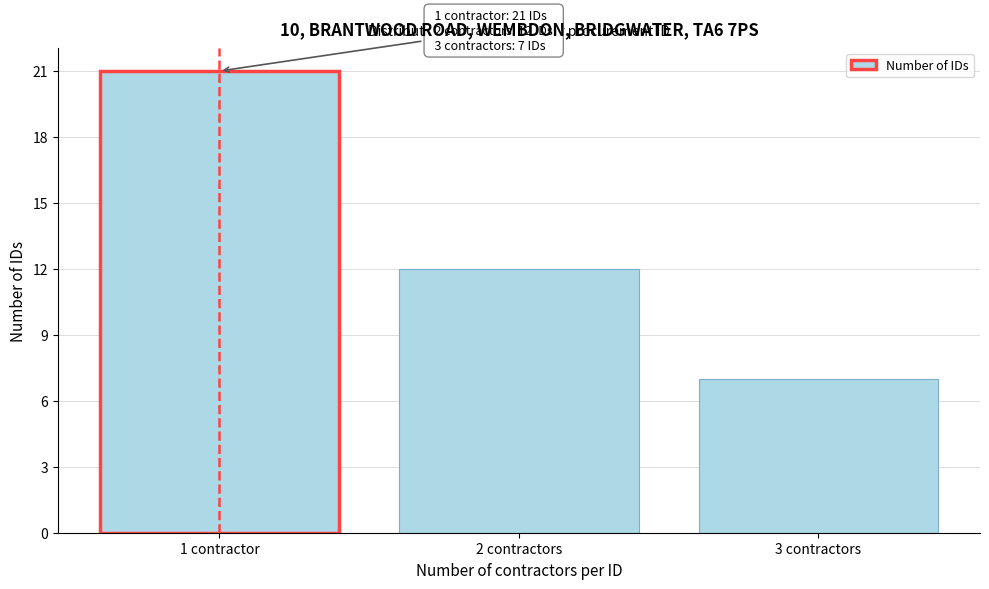

Reading left to right, list all the values displayed in this chart.

1 contractor=21	2 contractors=12	3 contractors=7